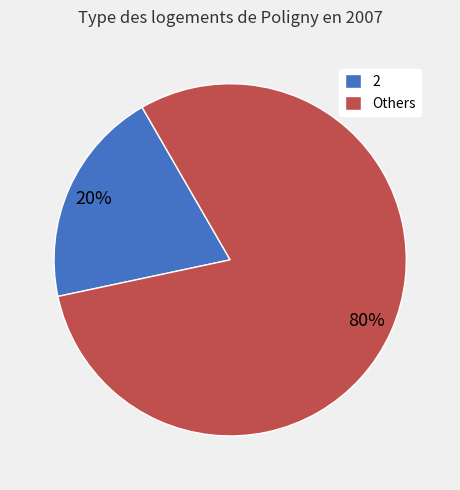

To the nearest percent, what is the difference between the largest and smallest slice percentages?

60%